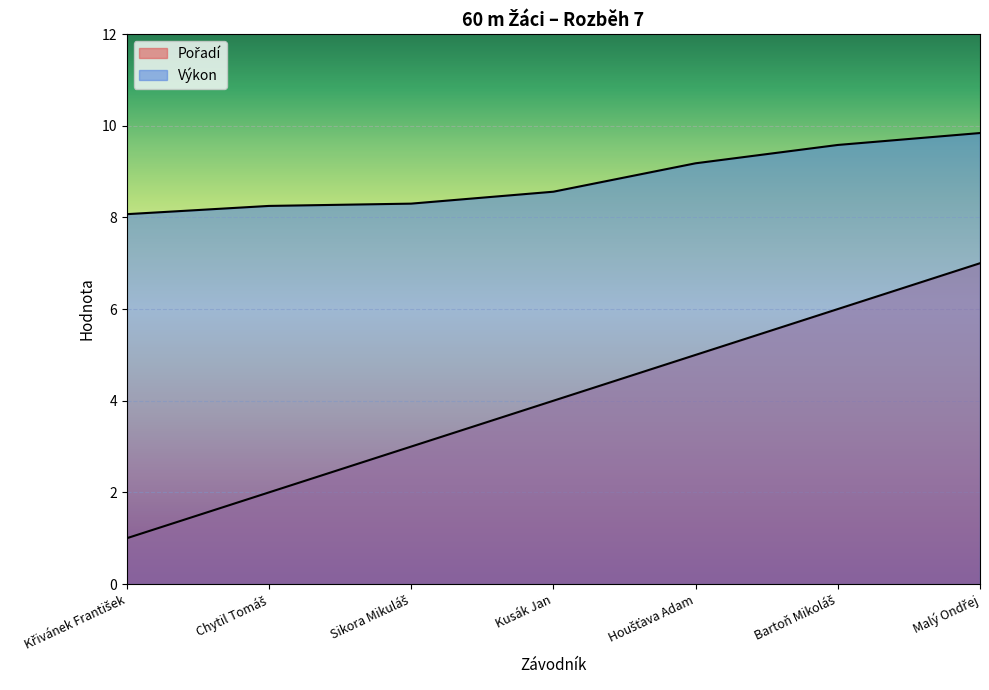

True or false: Výkon has a value of 6.4 at Houšťava Adam.

False